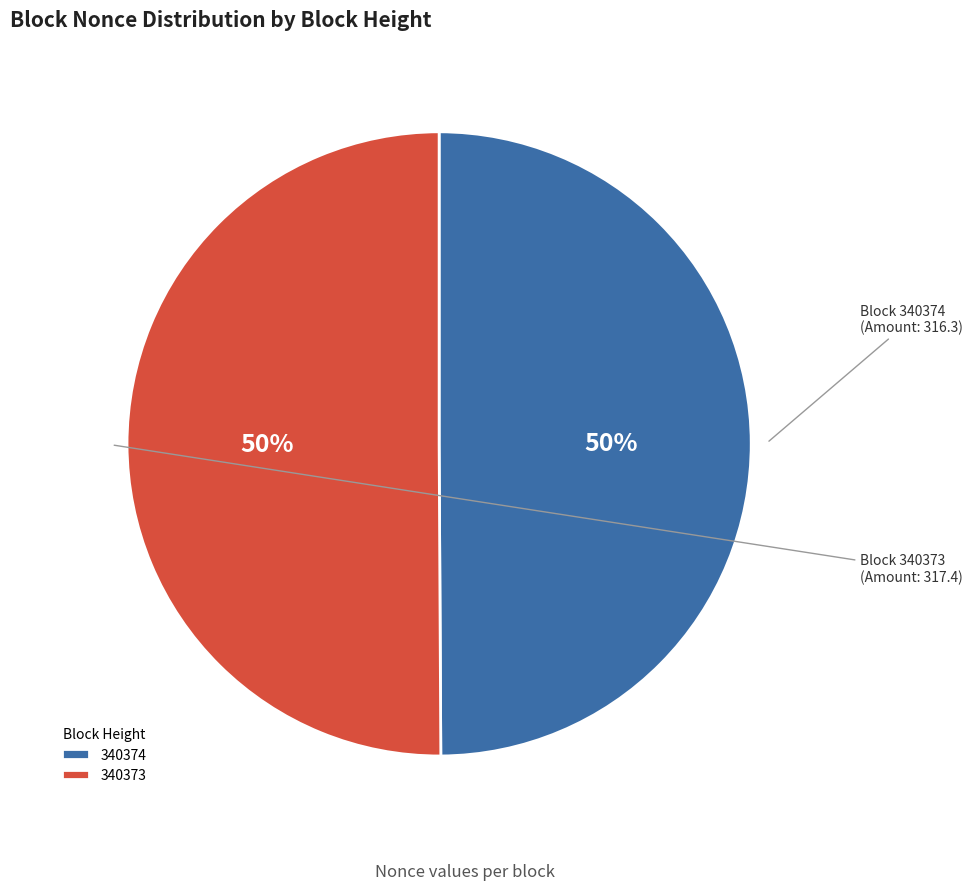

To the nearest percent, what is the difference between the largest and smallest slice percentages?

0%